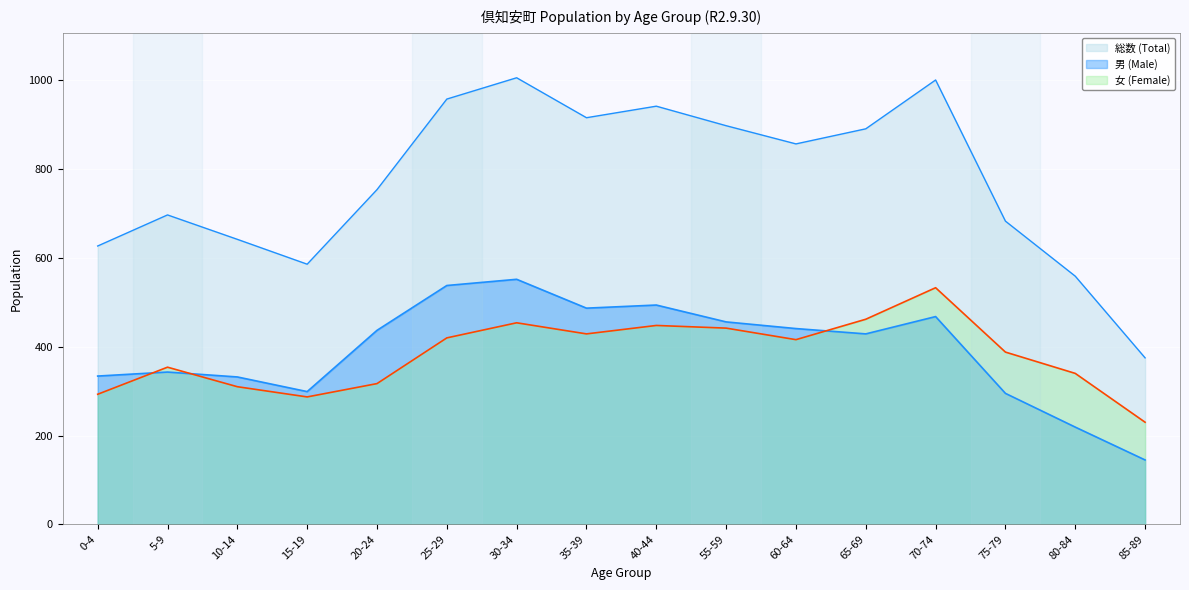

Which category has the highest value in the 男 (Male) series?

30-34